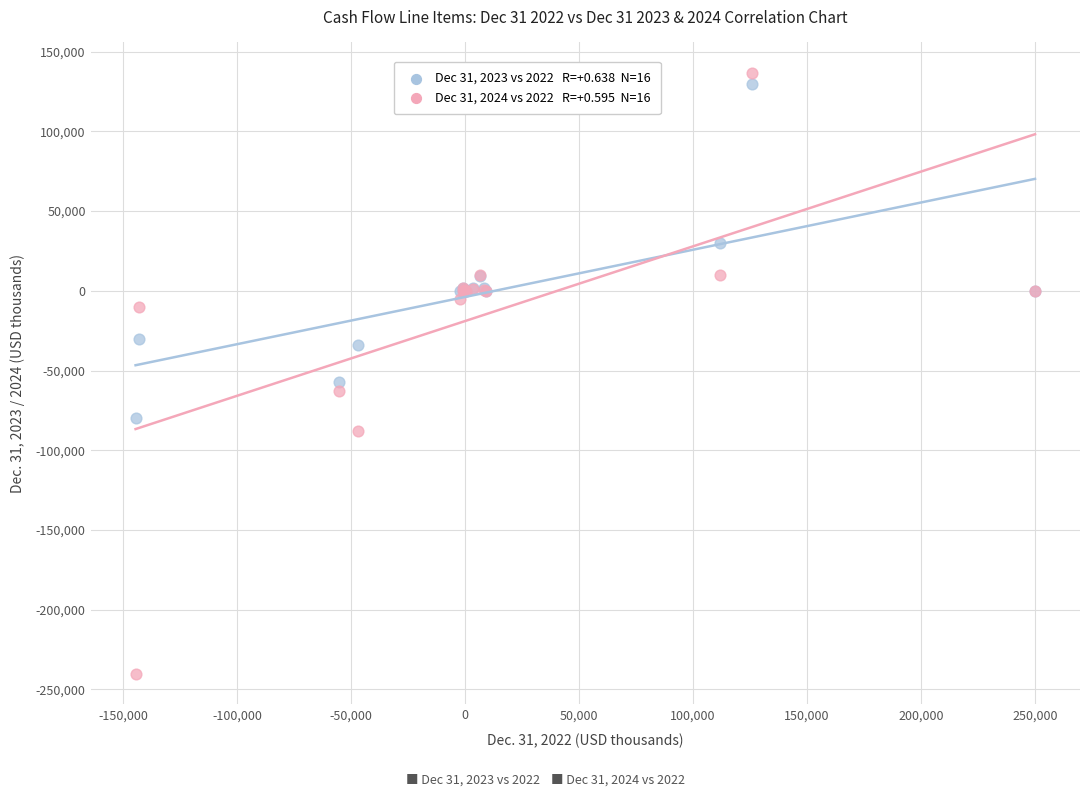

Across all series, what Y value is closest to -51829?

-57491